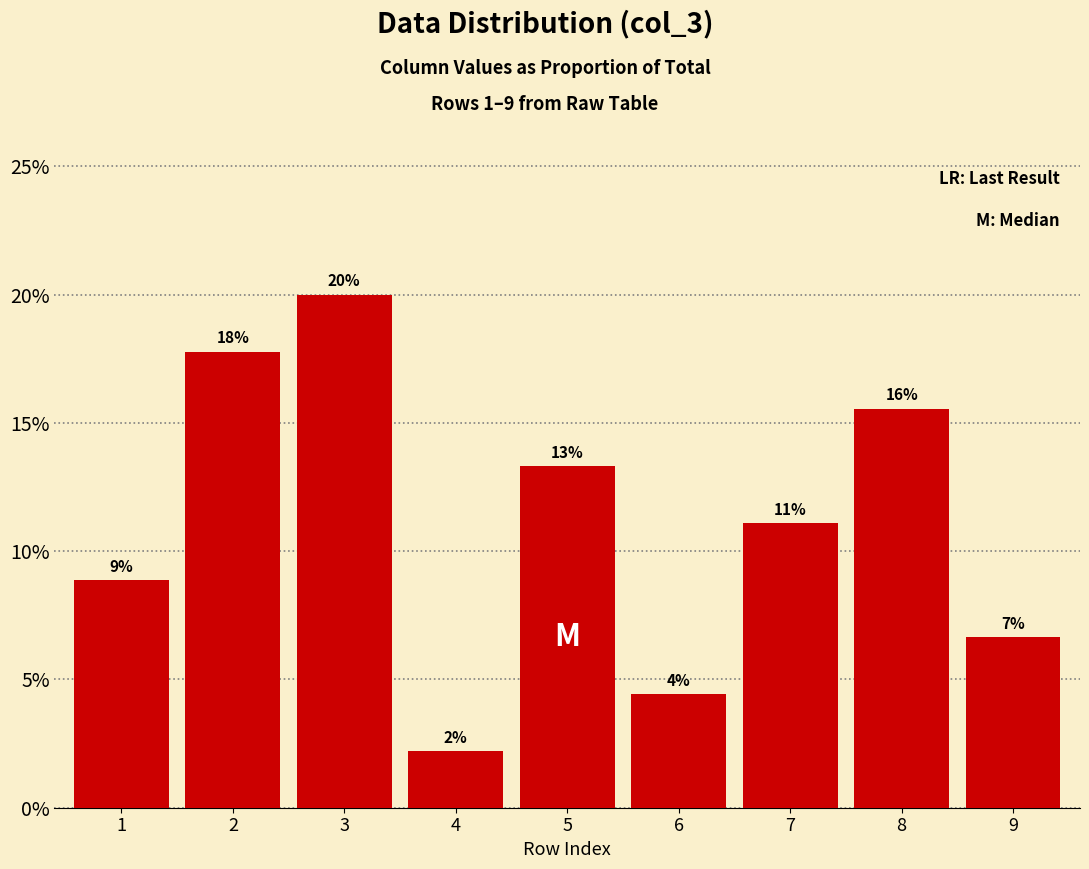

What is the value of the 1st bar from the left?

0.1